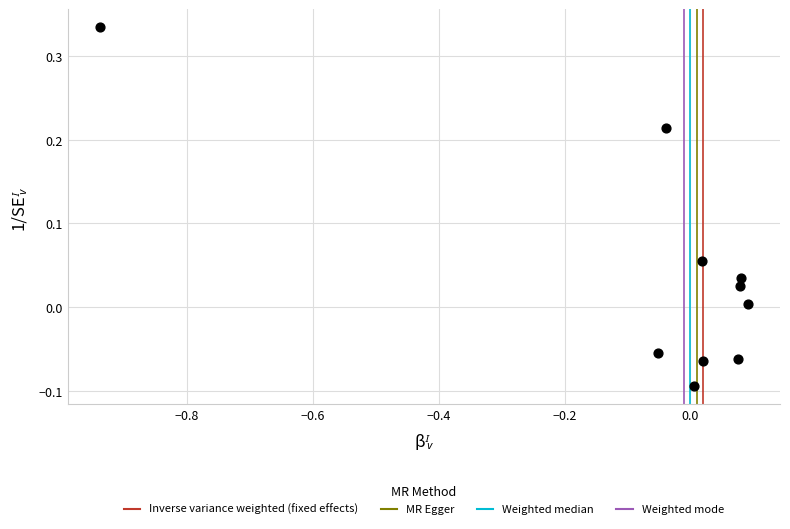

What is the range of Y values (max minus min)?

0.4